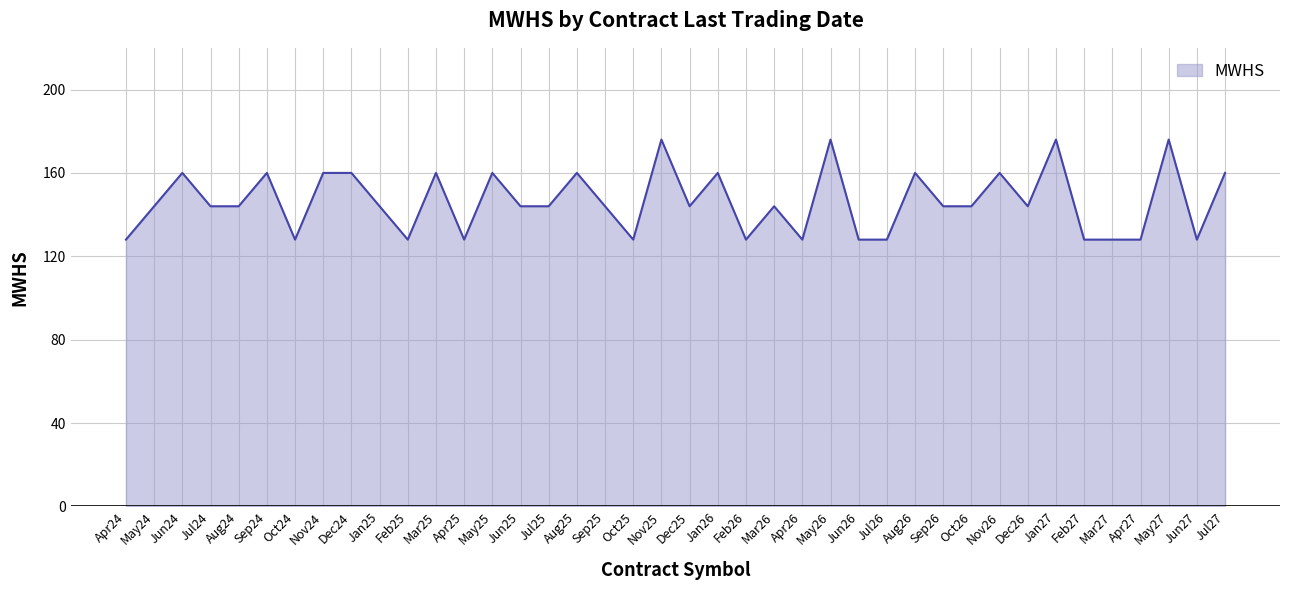

What is the change in value from Apr25 to May25?

+32